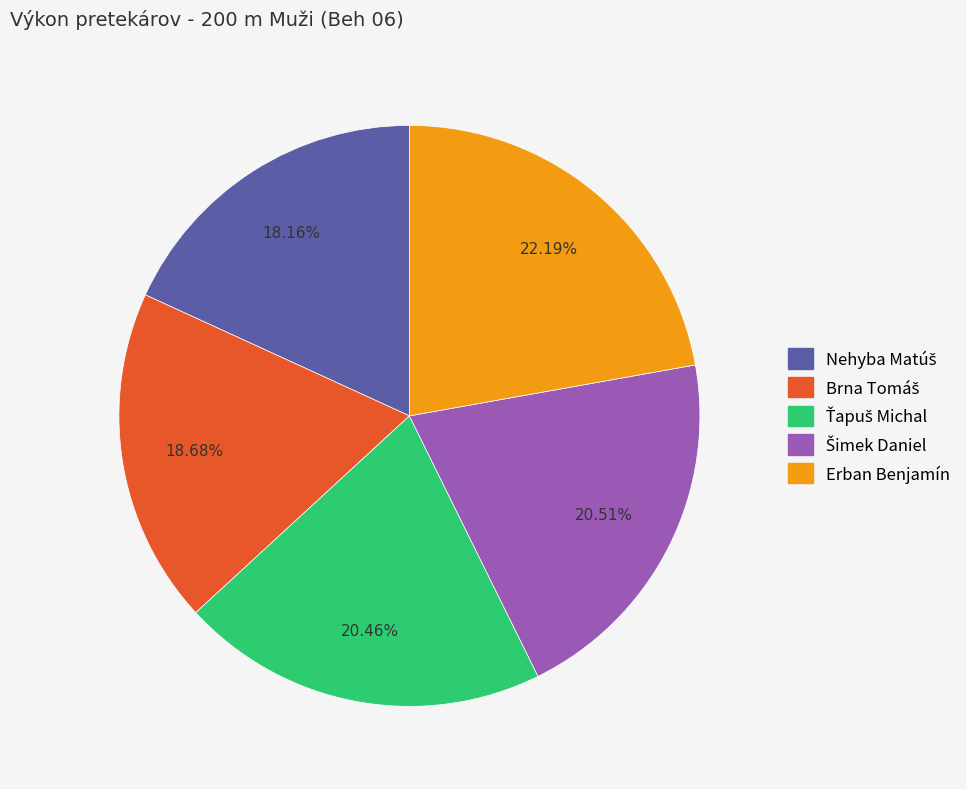

What is the largest slice in the pie chart?

Erban Benjamín